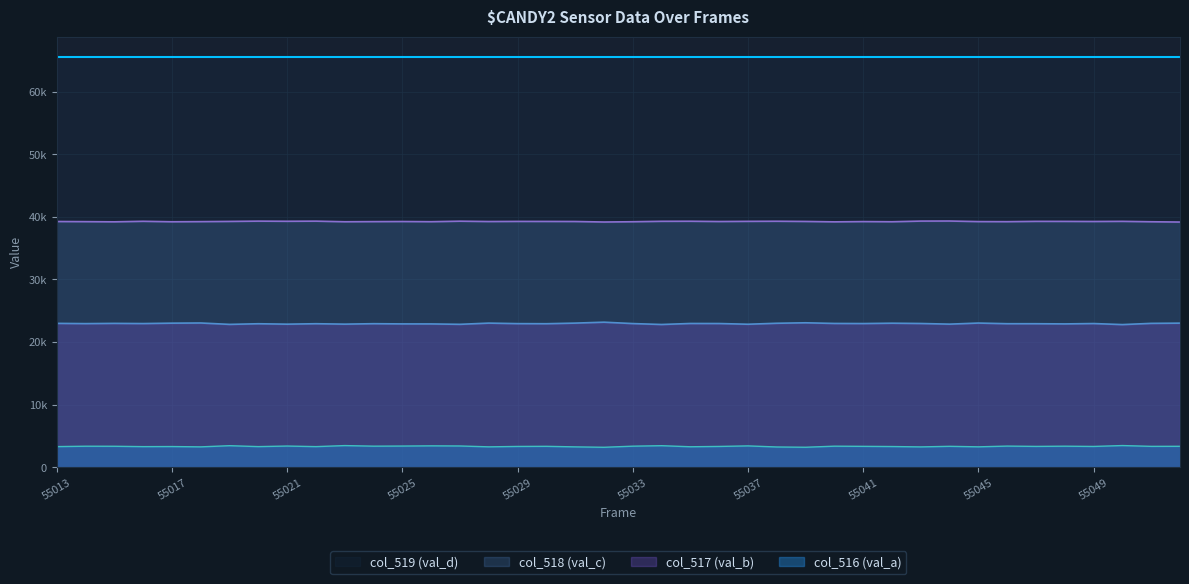

What is the total value across all series at 55028?

65535